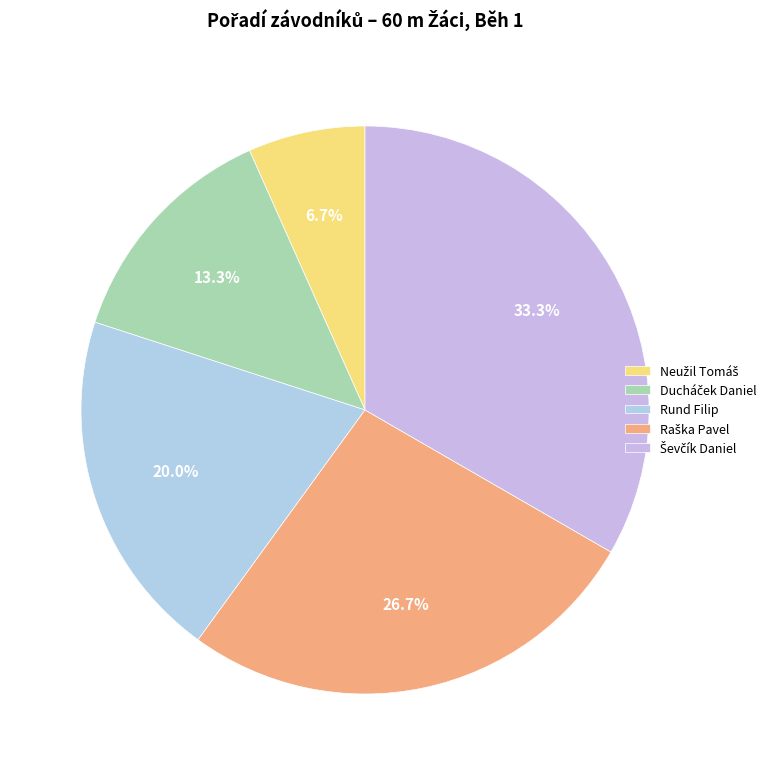

How many segments does this pie chart have?

5